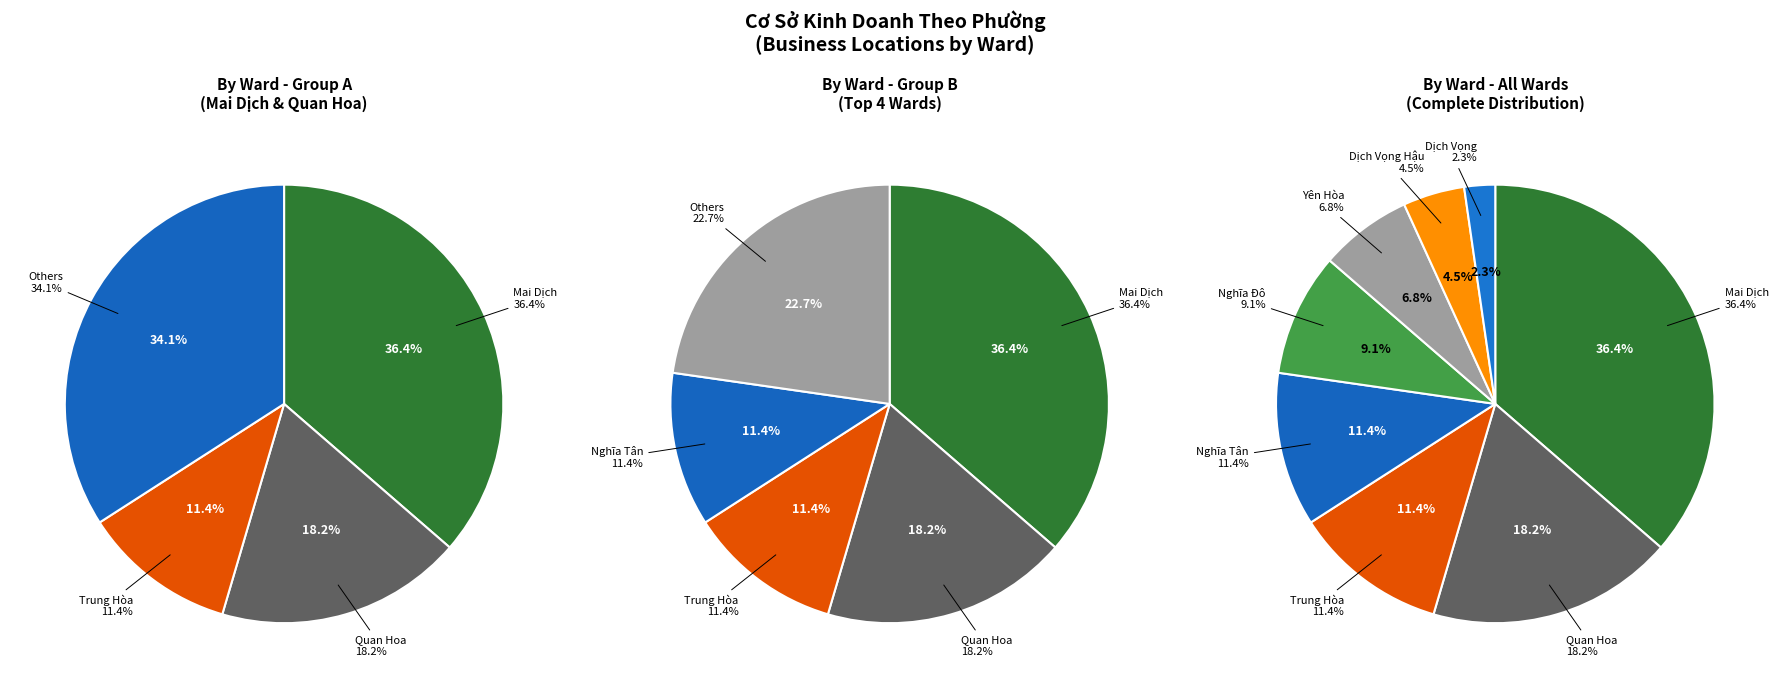

How many slices are in this pie chart?

8